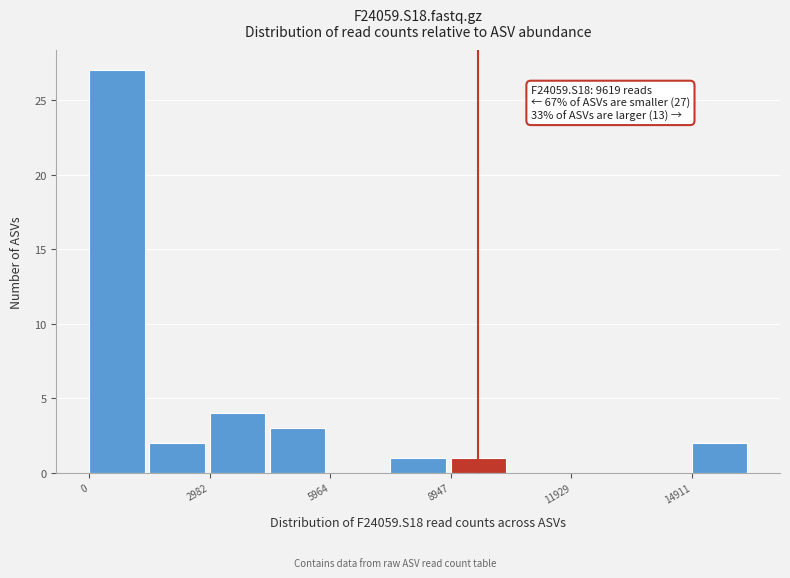

Read against the x-axis, roughly where is the centre of the tallest bar?

500